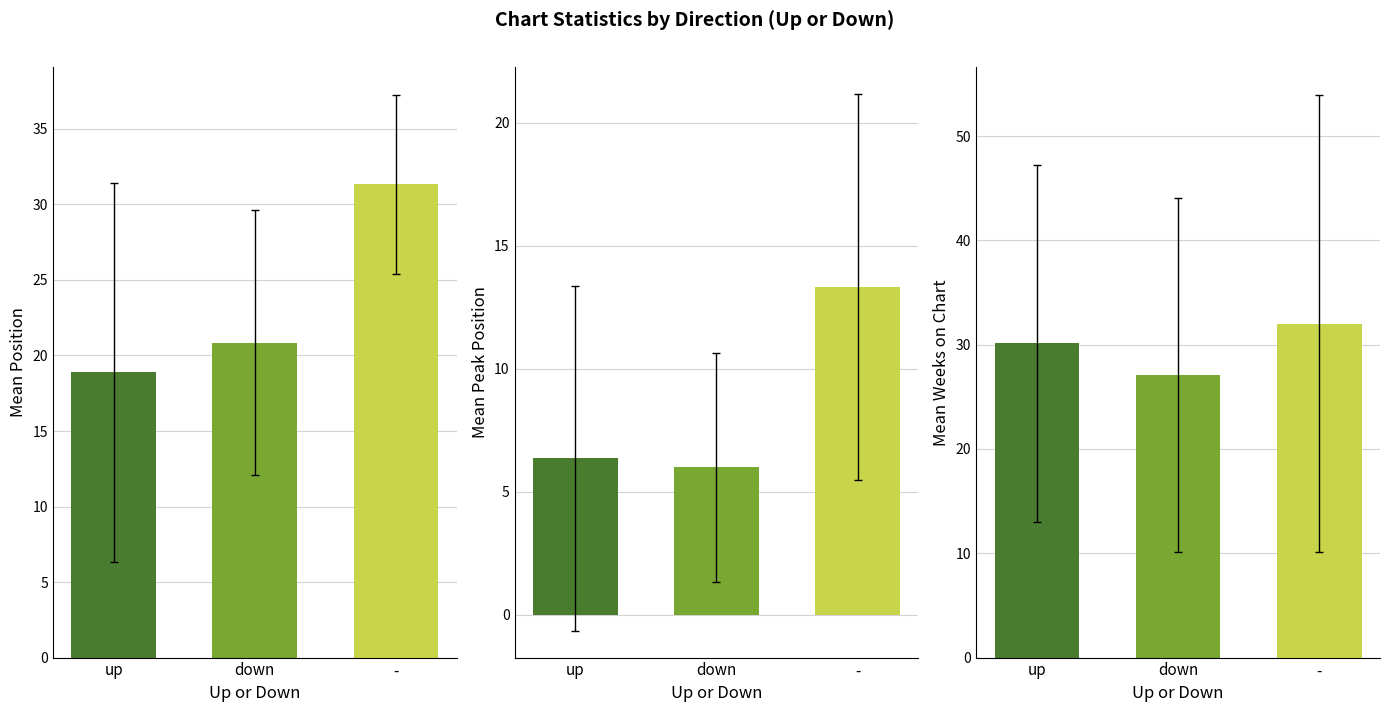

Where does the Mean Position series first go above 20?

down